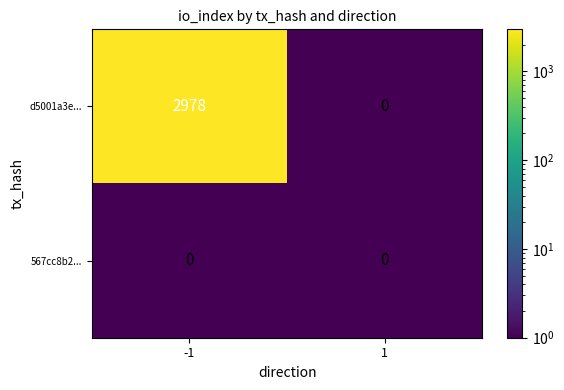

At which category is the sum across all series the highest?

-1